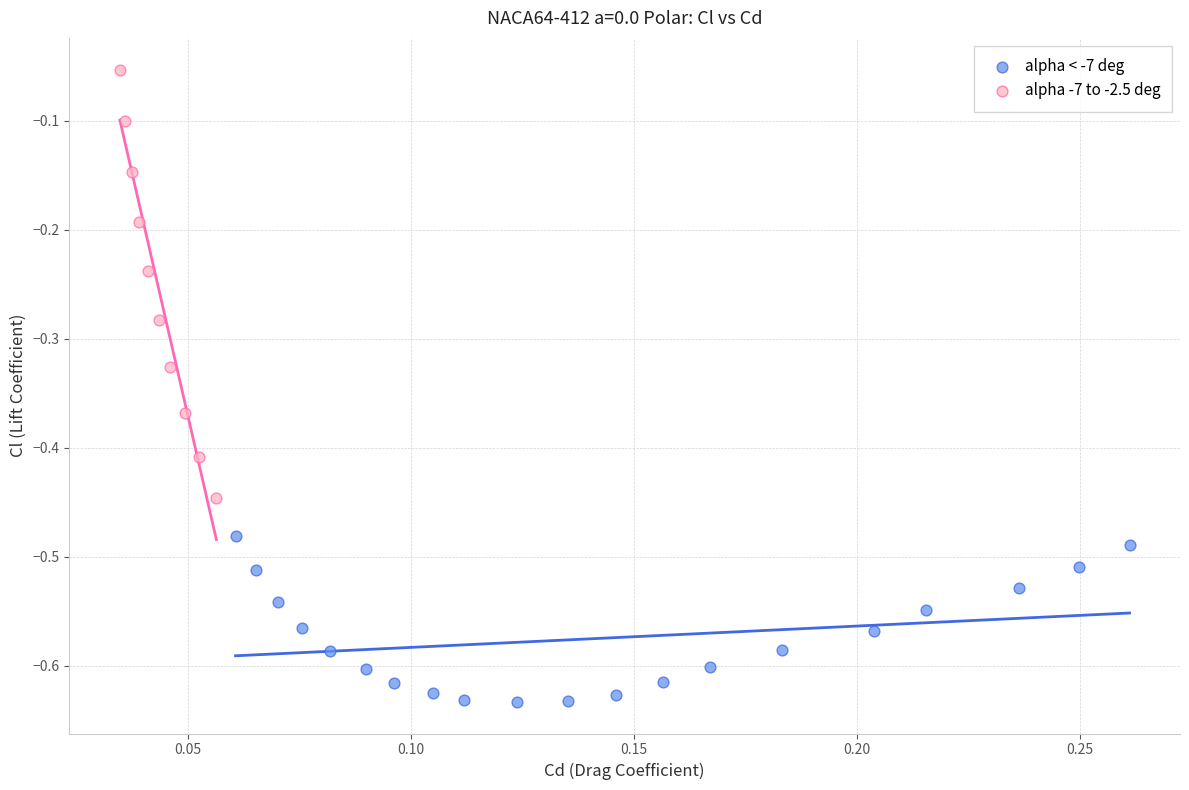

Which series contains the lowest Y value?

alpha < -7 deg